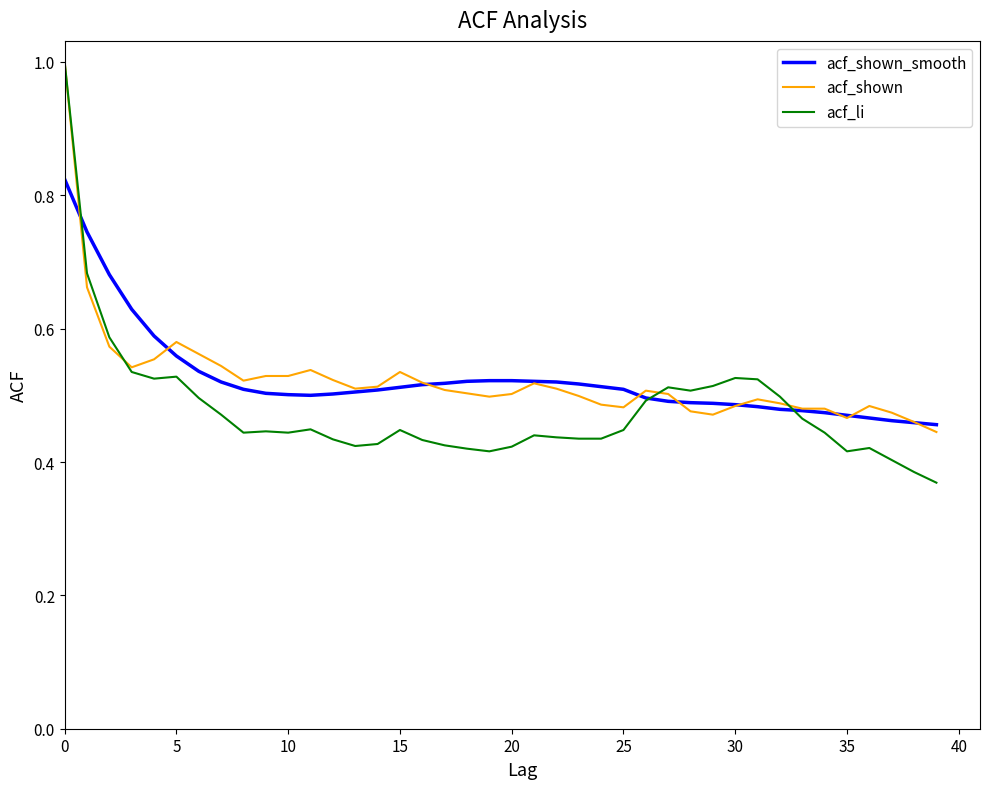

What is the greatest value displayed?

1.0